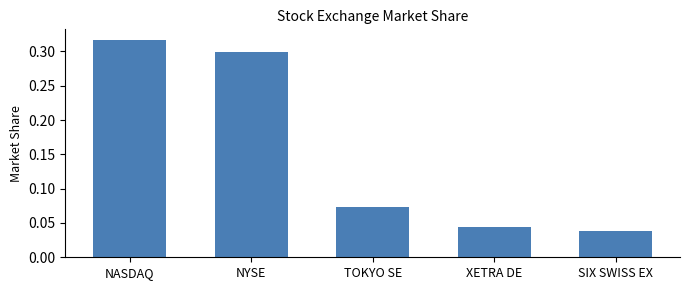

Which category has the lowest value across all series?

SIX SWISS EX